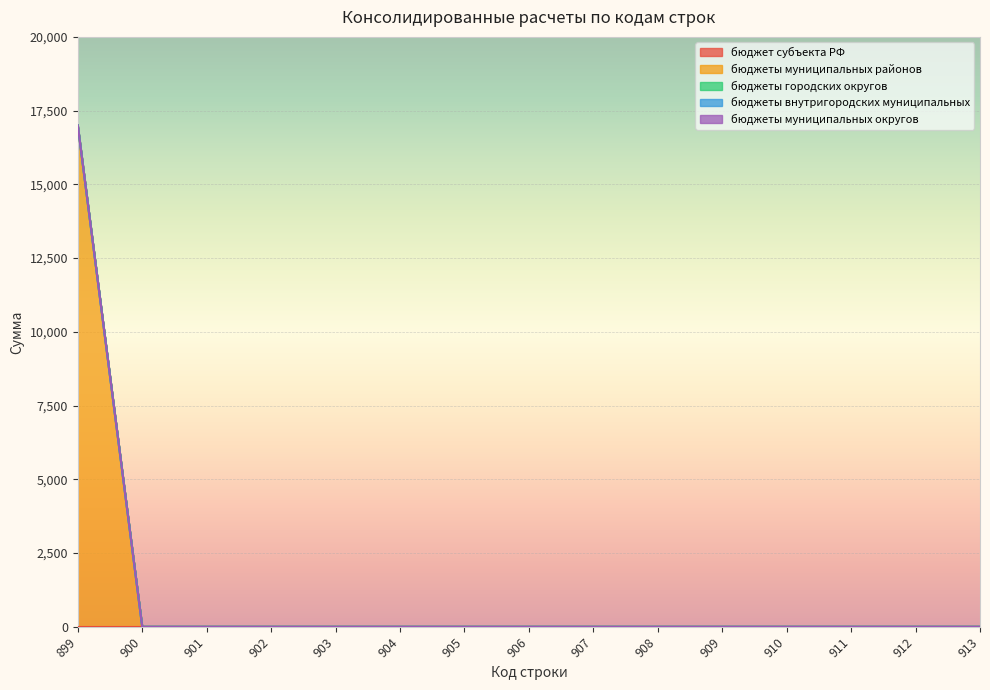

Reading left to right, extract all data points from this chart.

бюджет субъекта РФ: 899=0	900=0	901=0	902=0	903=0	904=0	905=0	906=0	907=0	908=0	909=0	910=0	911=0	912=0	913=0
бюджеты муниципальных районов: 899=17000	900=0	901=0	902=0	903=0	904=0	905=0	906=0	907=0	908=0	909=0	910=0	911=0	912=0	913=0
бюджеты городских округов: 899=0	900=0	901=0	902=0	903=0	904=0	905=0	906=0	907=0	908=0	909=0	910=0	911=0	912=0	913=0
бюджеты внутригородских муниципальных: 899=0	900=0	901=0	902=0	903=0	904=0	905=0	906=0	907=0	908=0	909=0	910=0	911=0	912=0	913=0
бюджеты муниципальных округов: 899=0	900=0	901=0	902=0	903=0	904=0	905=0	906=0	907=0	908=0	909=0	910=0	911=0	912=0	913=0